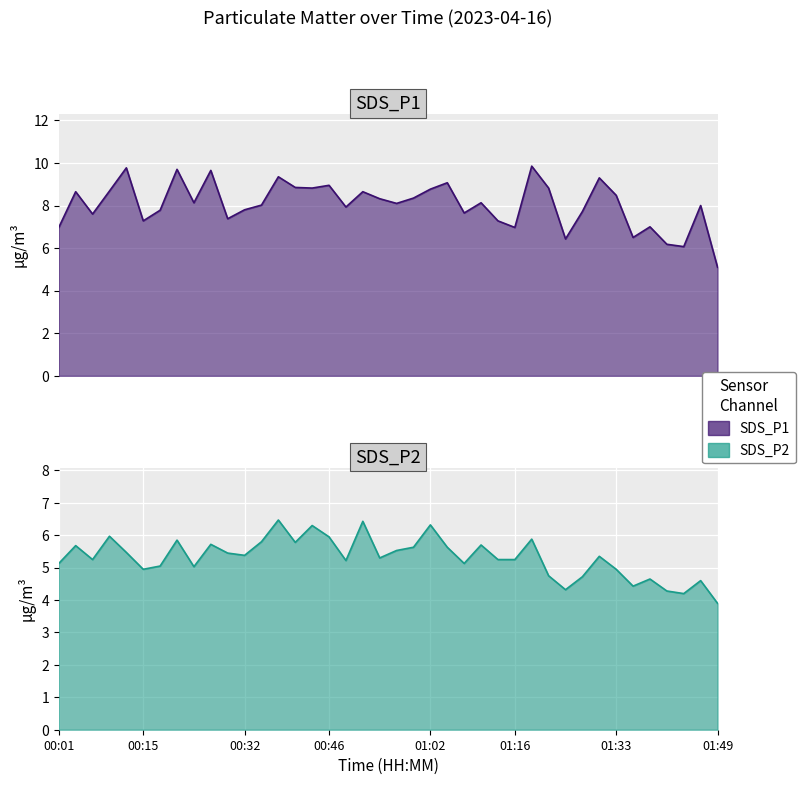

The value of SDS_P1 at 01:44 is 6.1. True or false?

True